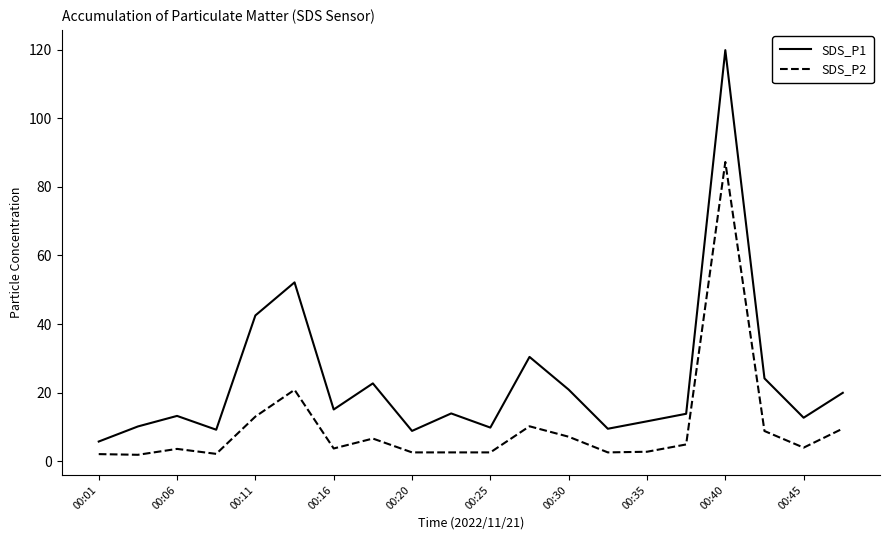

Which series has the widest spread of values?

SDS_P1